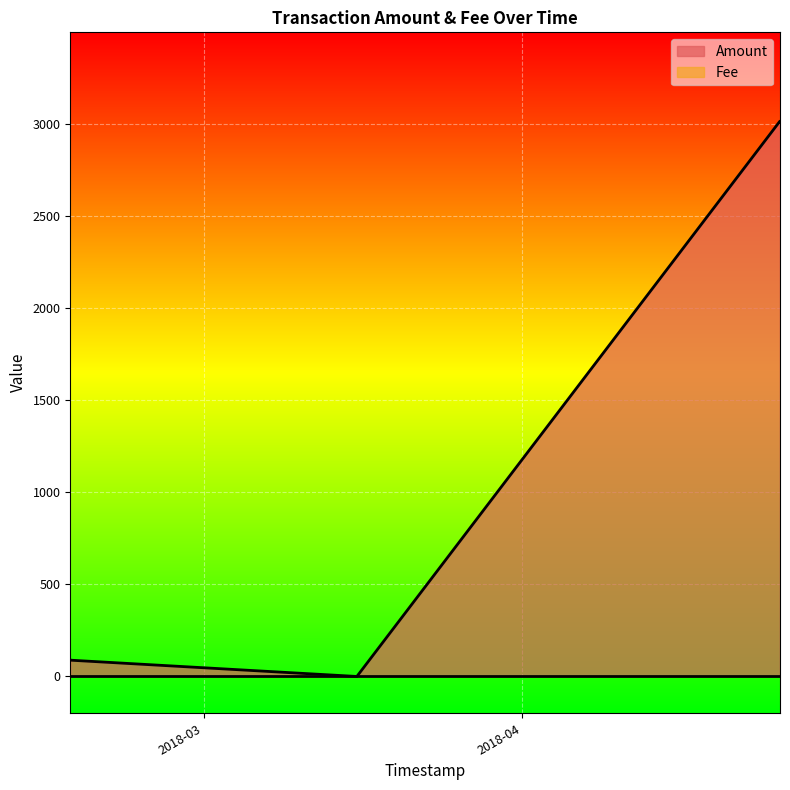

Rank the series at 2018-04-26 00:45:29 from highest to lowest value.

Amount, Fee